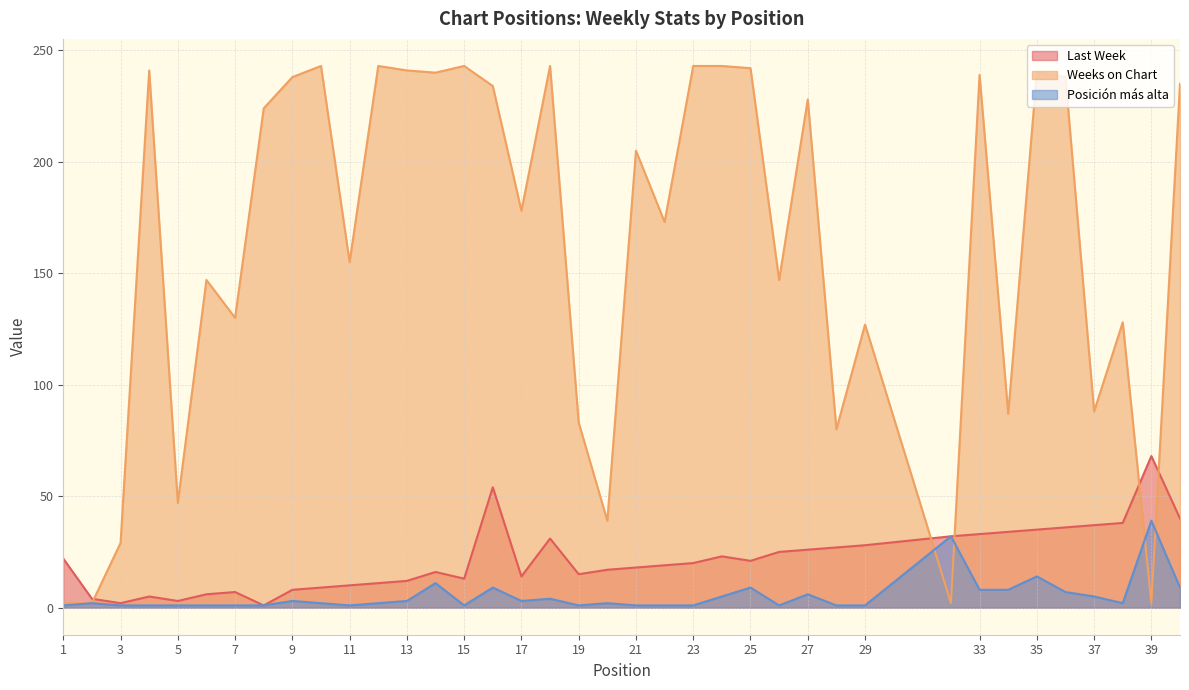

How many values in the Last Week series are below 20?

19